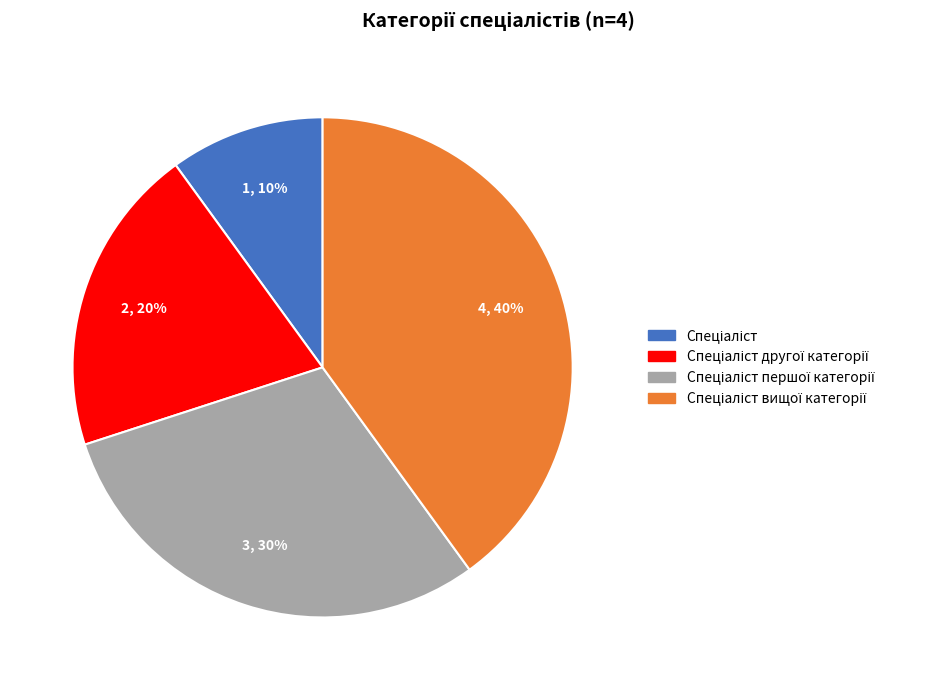

To the nearest percent, what is the average slice percentage?

25%